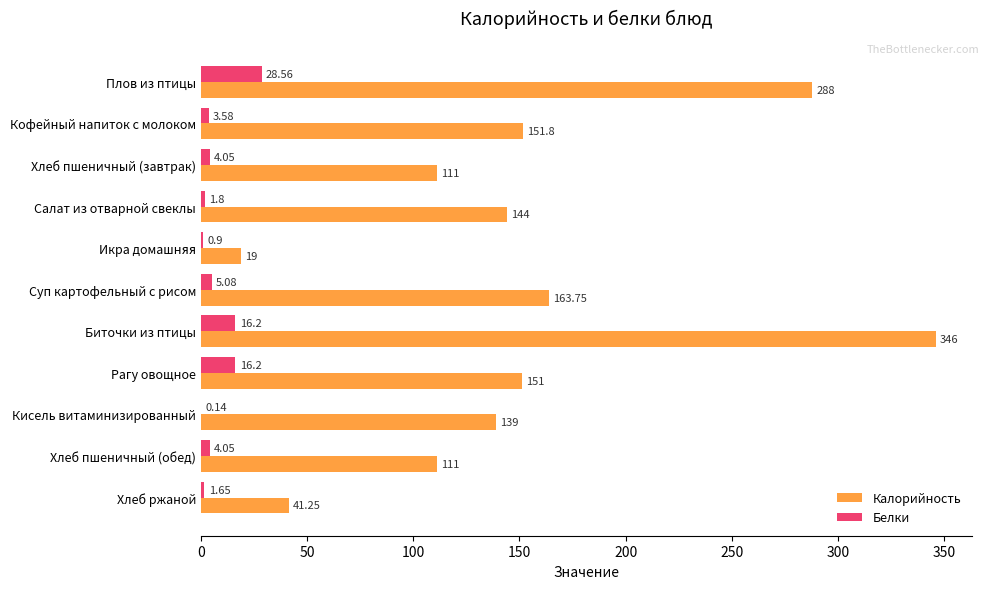

Which series has the largest total across all categories?

Калорийность